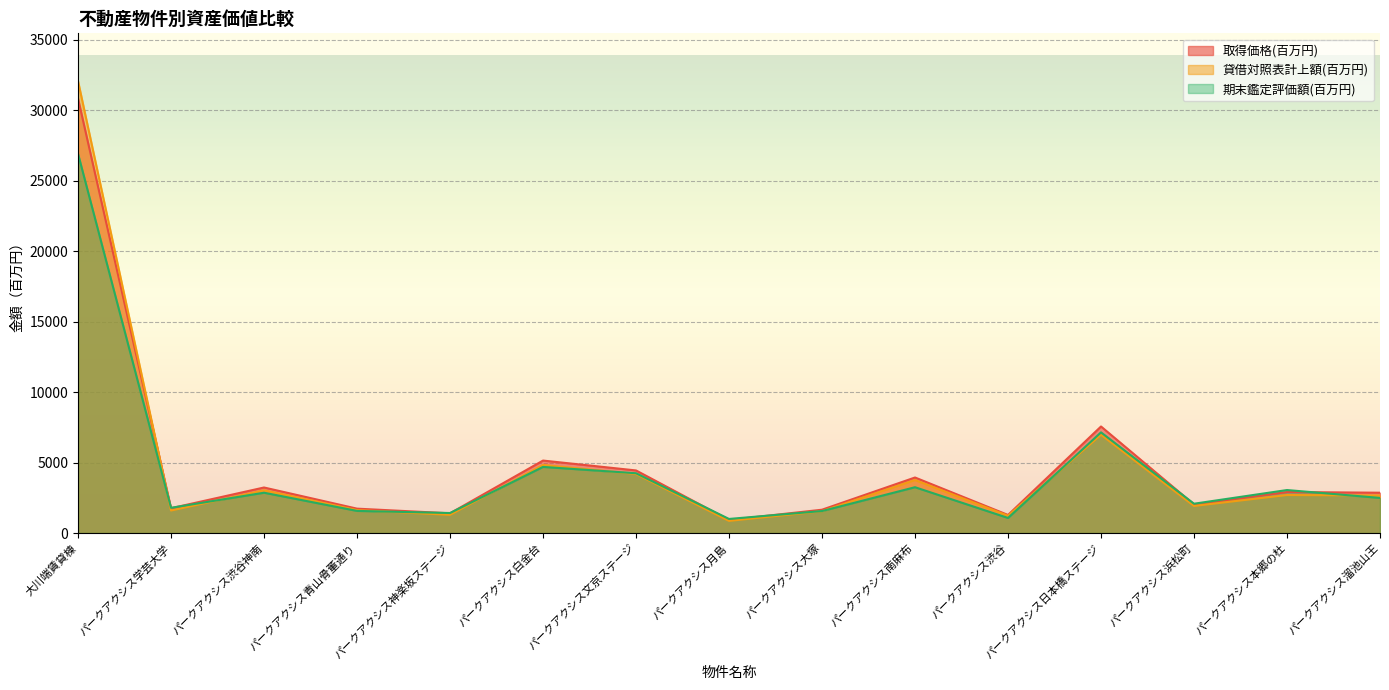

Count the number of data series in this chart.

3